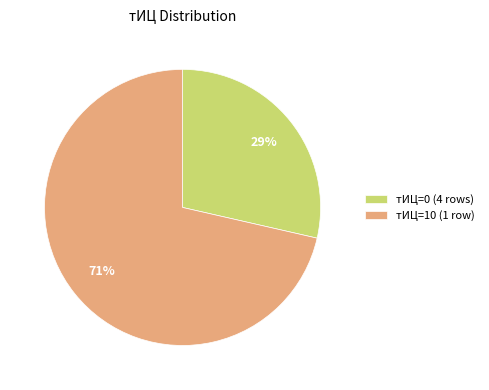

Which slice represents more than half of the pie?

тИЦ=10 (1 row)